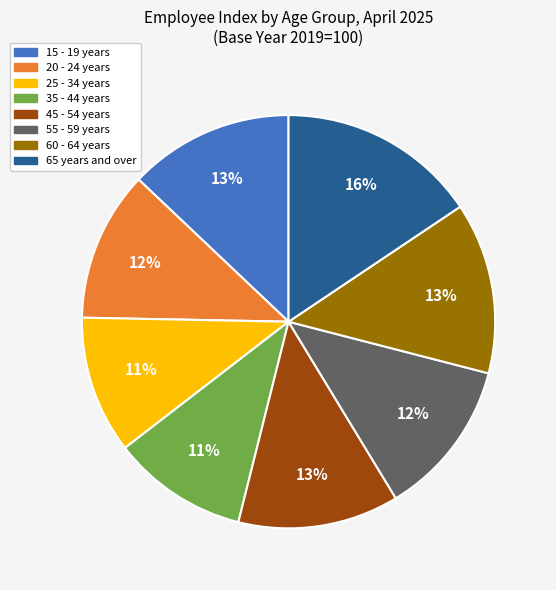

To the nearest percent, what percentage of the pie is 20 - 24 years?

12%